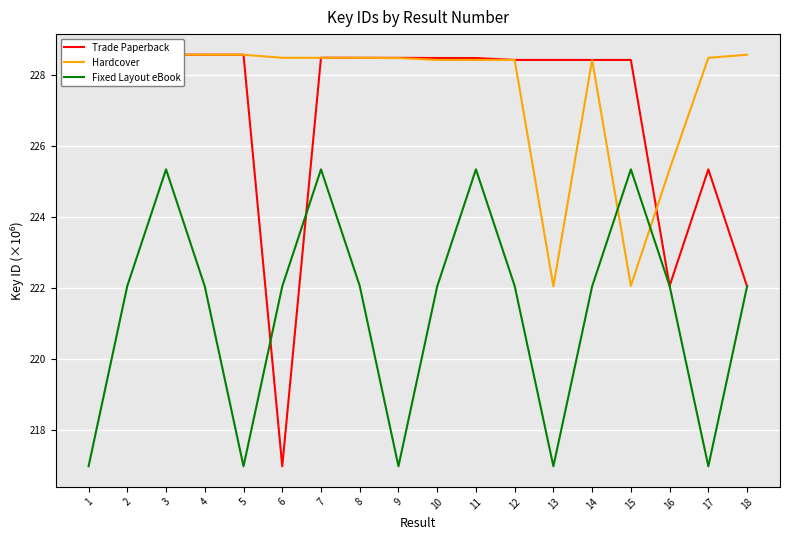

List the series in order of their peak value, highest first.

Trade Paperback, Hardcover, Fixed Layout eBook